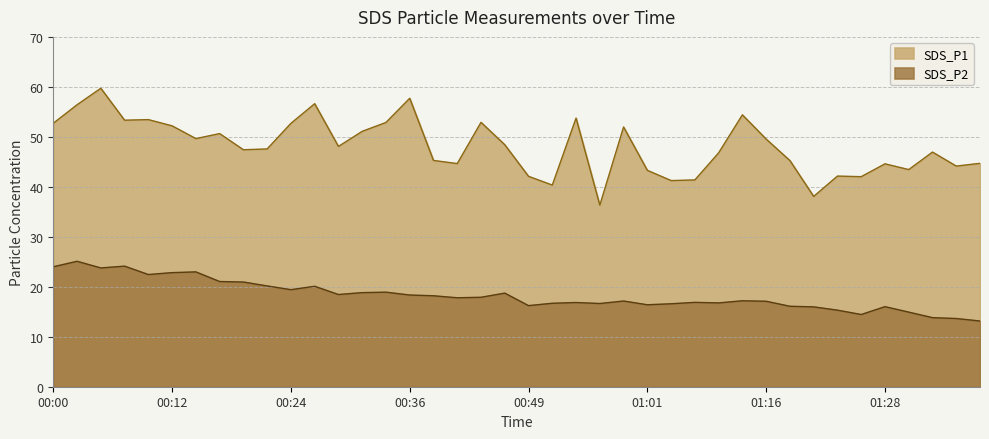

How many lines are shown in the chart?

2